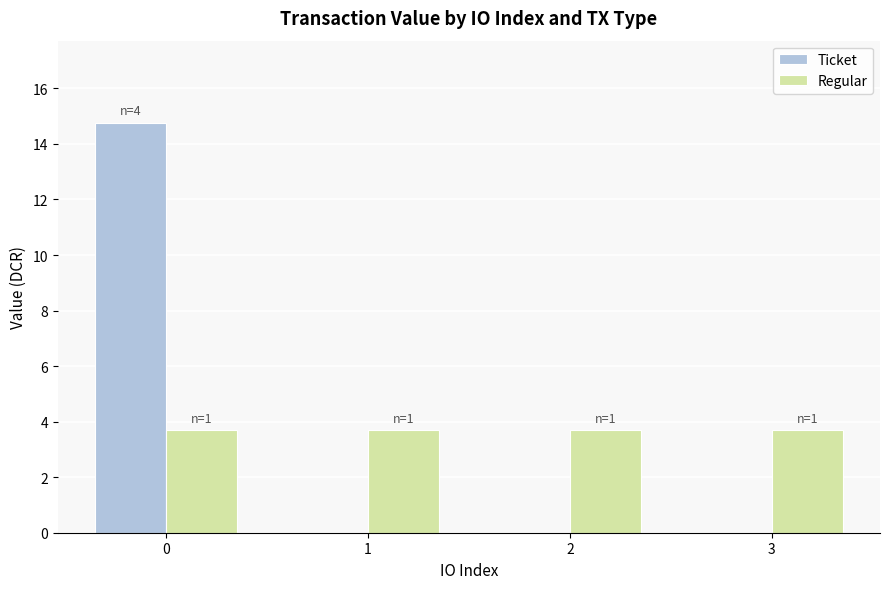

How many groups of bars are there?

4